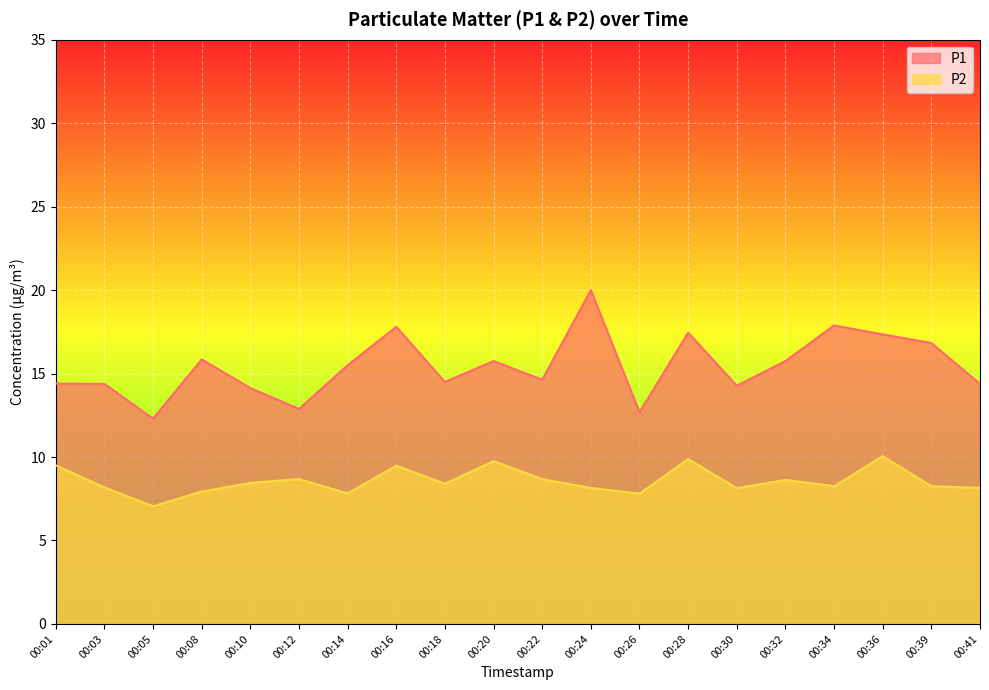

What value does the P1 series have at 00:08?

15.8